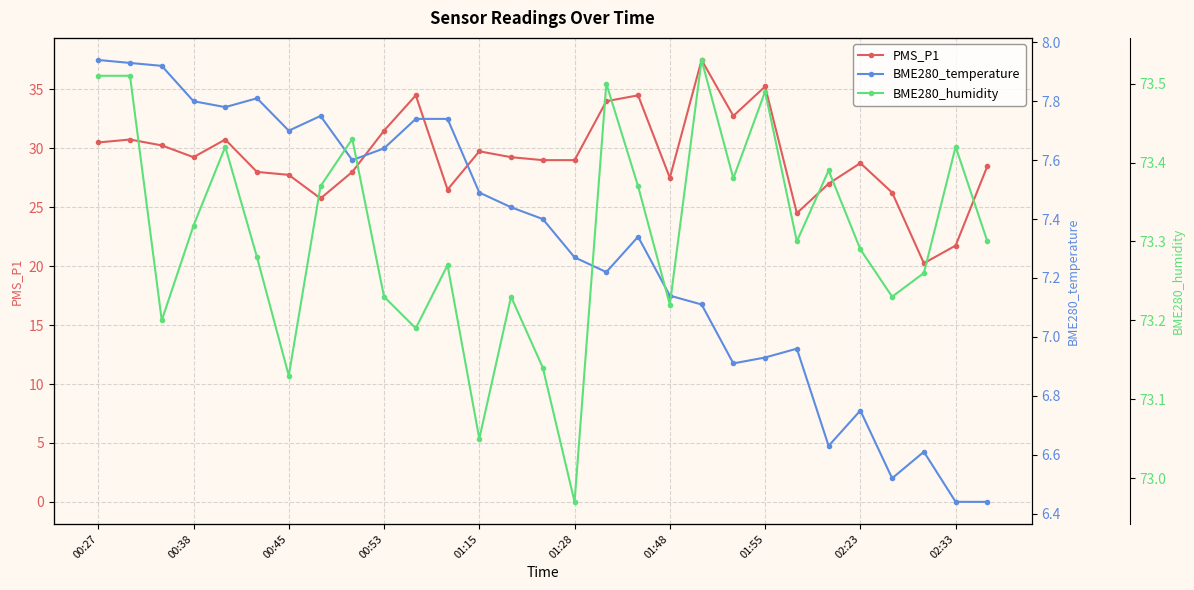

What is the sum of all BME280_temperature values?

211.9